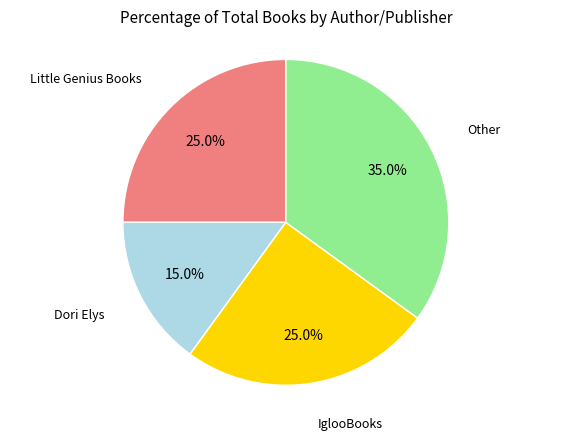

Does any single category account for the majority?

No